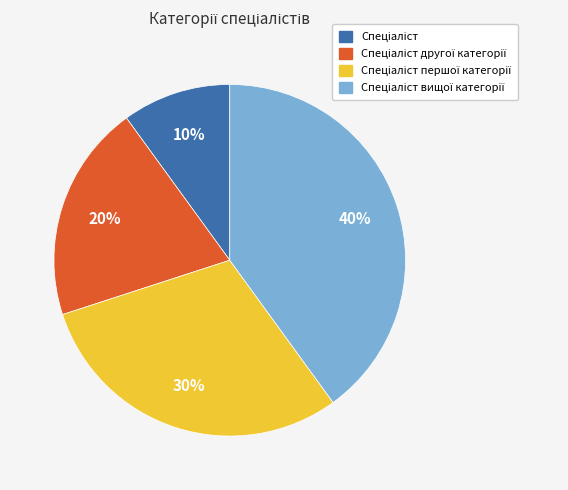

To the nearest percent, what is the difference between the largest and smallest slice percentages?

30%